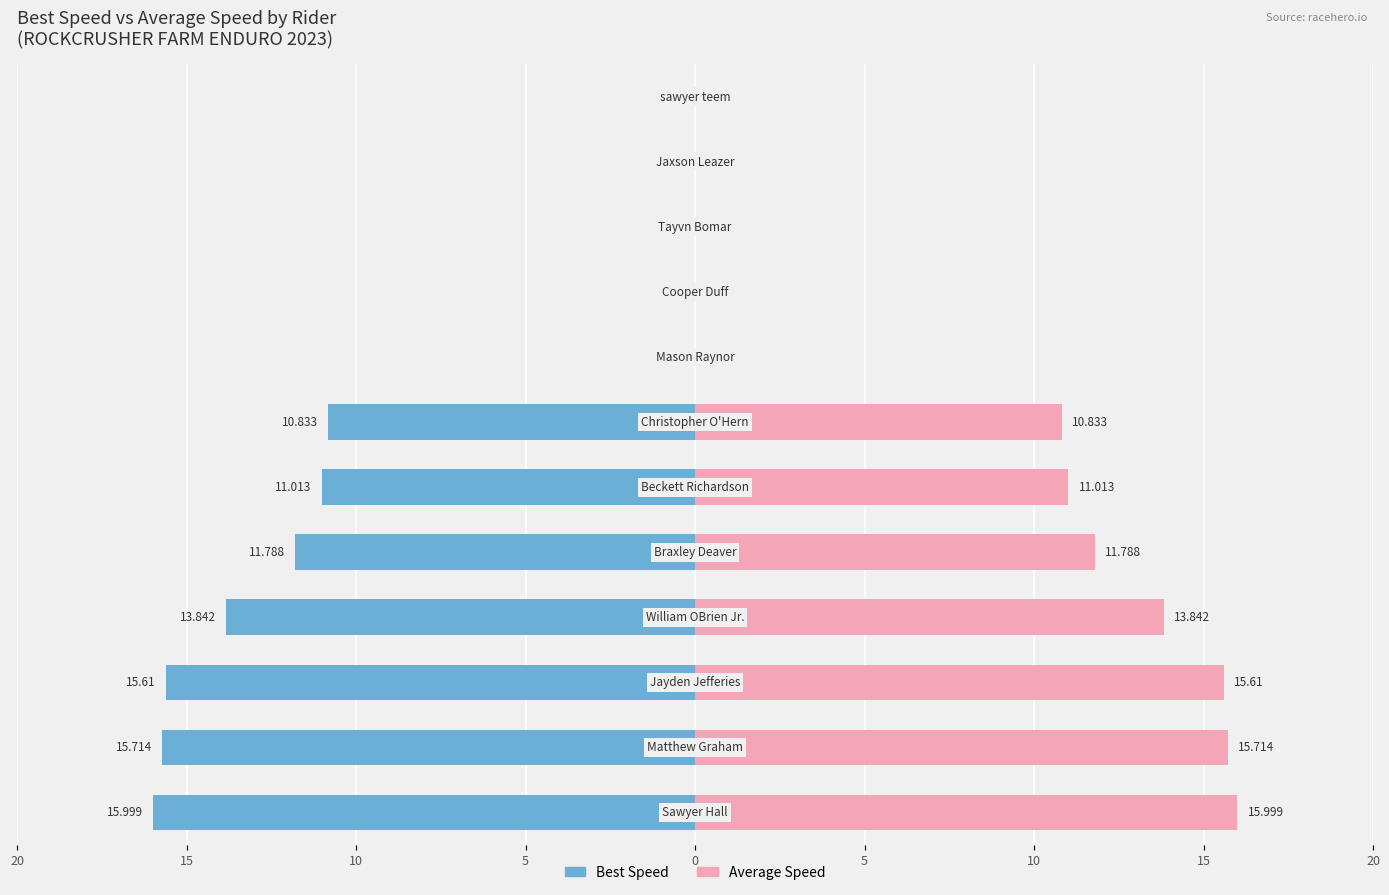

List the series in order of their peak value, lowest first.

Best Speed, Average Speed